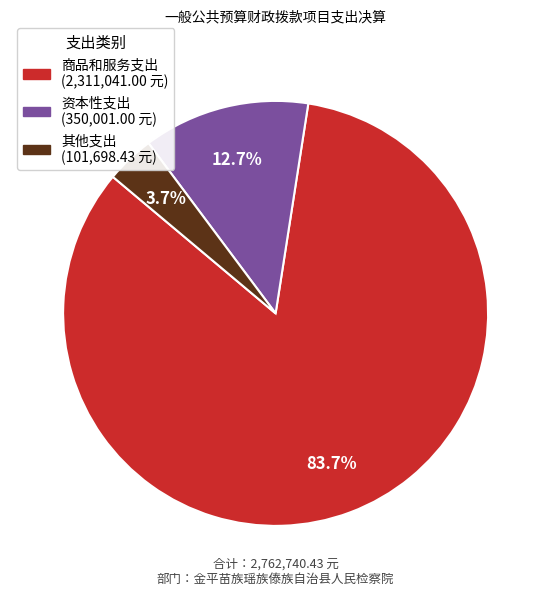

How many slices are in this pie chart?

3